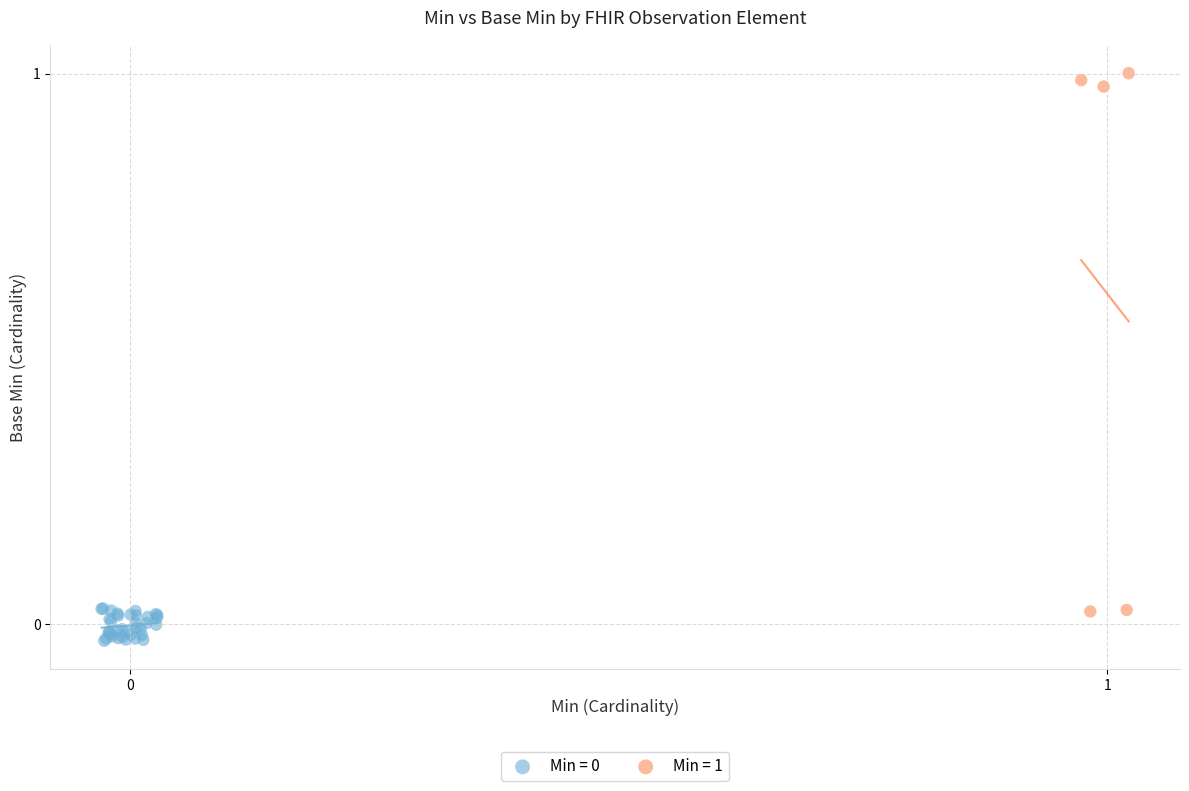

Which series has the widest spread of Y values?

Min = 1